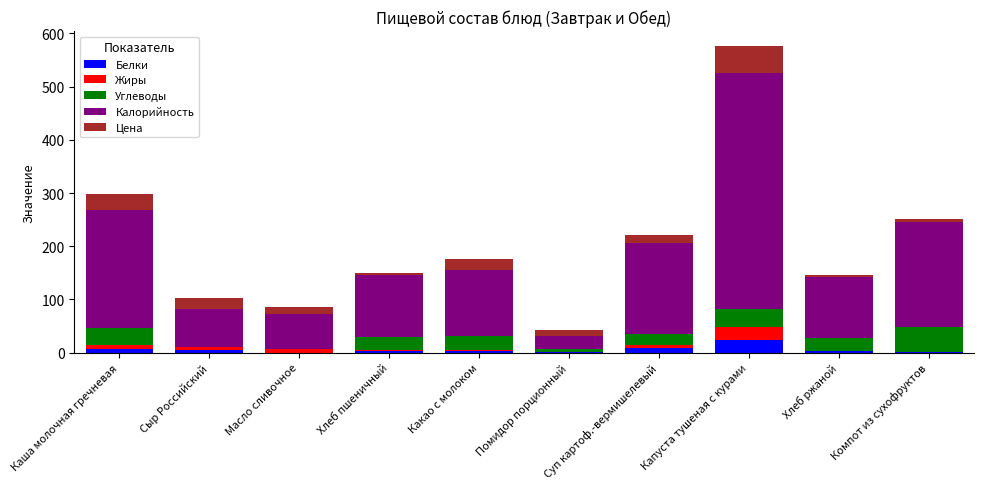

Which category has the highest value in the Белки series?

Капуста тушеная с курами